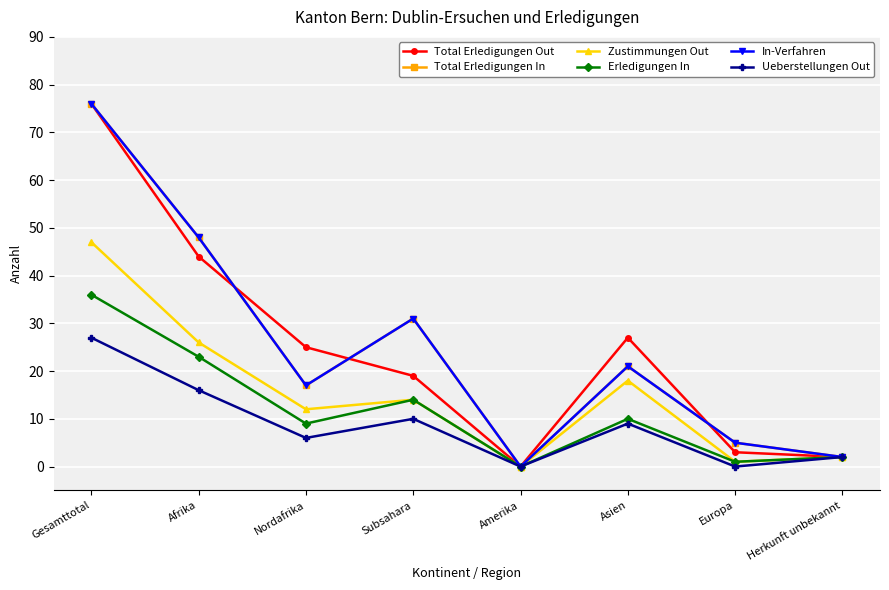

How many data points in Total Erledigungen In are above 21?

3